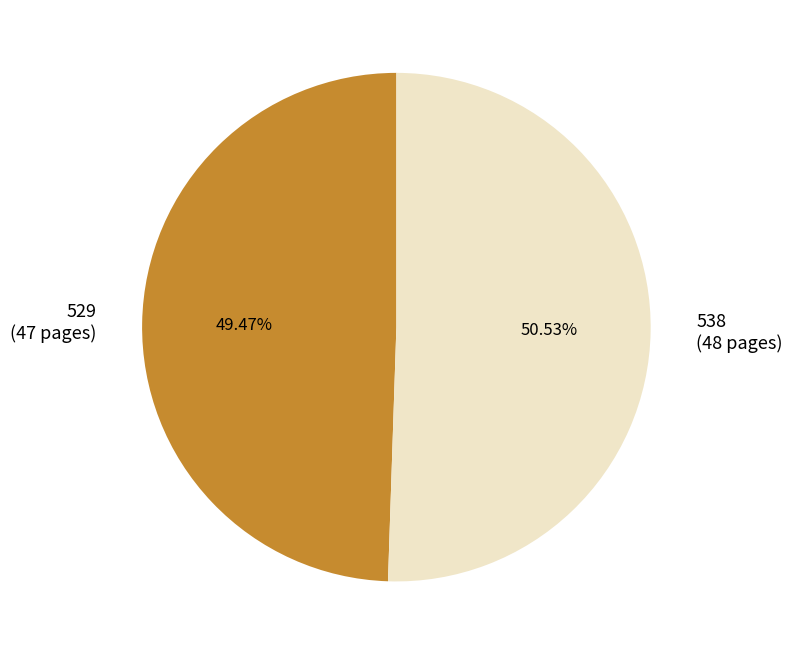

To the nearest percent, what is the combined percentage of 529 and 538?

100%